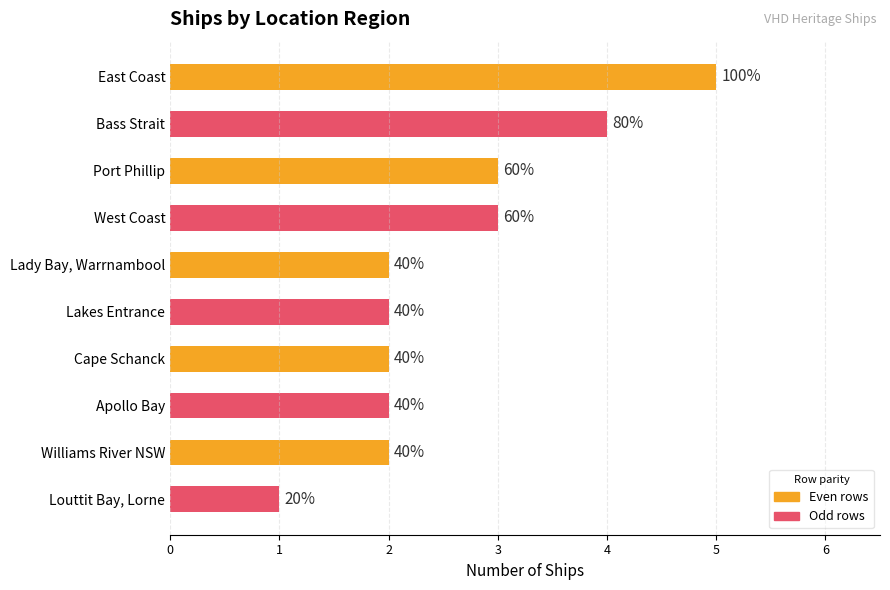

List the labels in order of value, smallest first.

9, 4, 5, 6, 7, 8, 2, 3, 1, 0